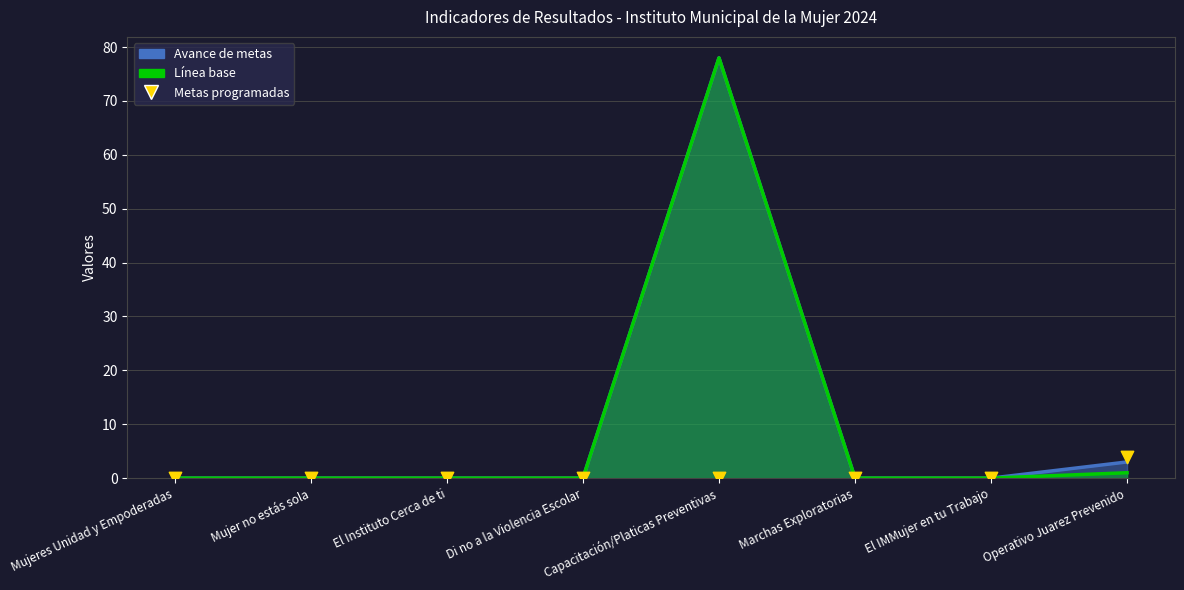

Between Marchas Exploratorias and Mujer no estás sola, which is larger?

Marchas Exploratorias